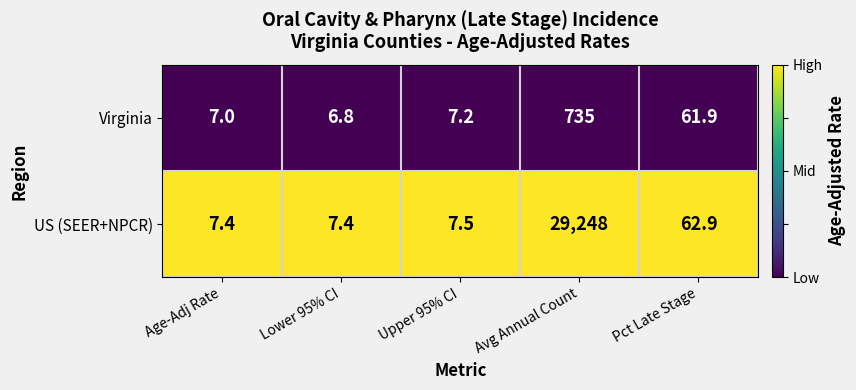

What is the total value across all series at Pct Late Stage?

124.8